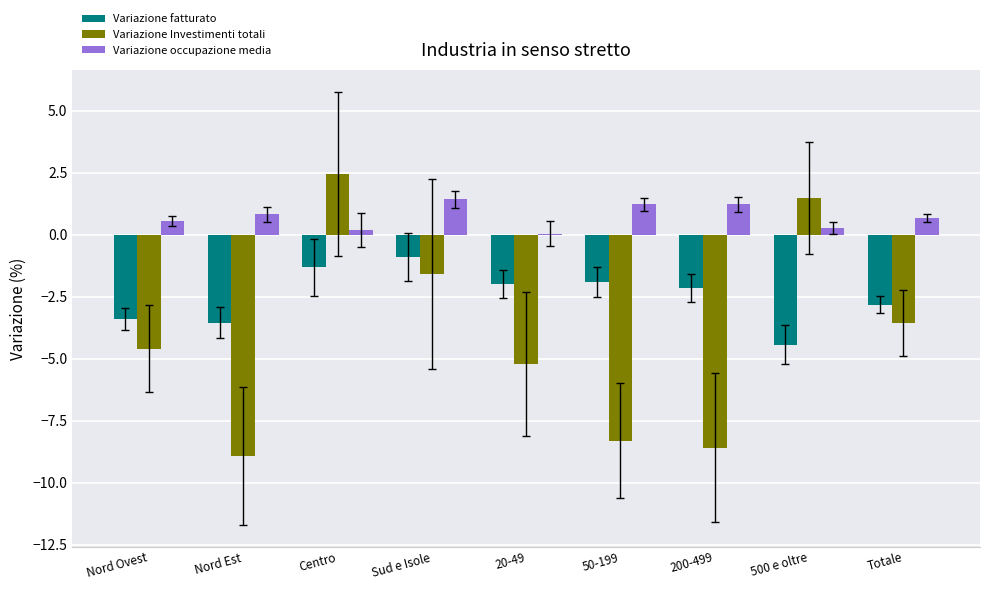

Which series changed the most between Nord Est and 500 e oltre?

Variazione Investimenti totali